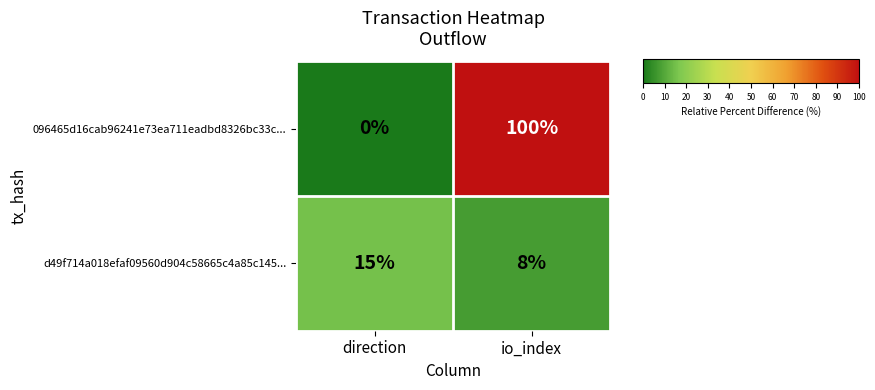

The value of d49f714a018efaf09560d904c58665c4a85c145... at direction is 15. True or false?

True